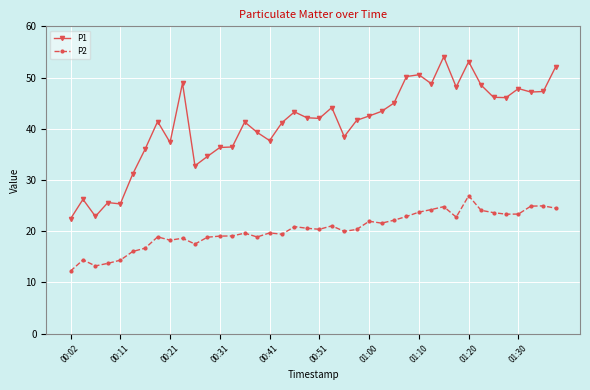

Which series has the widest spread of values?

P1